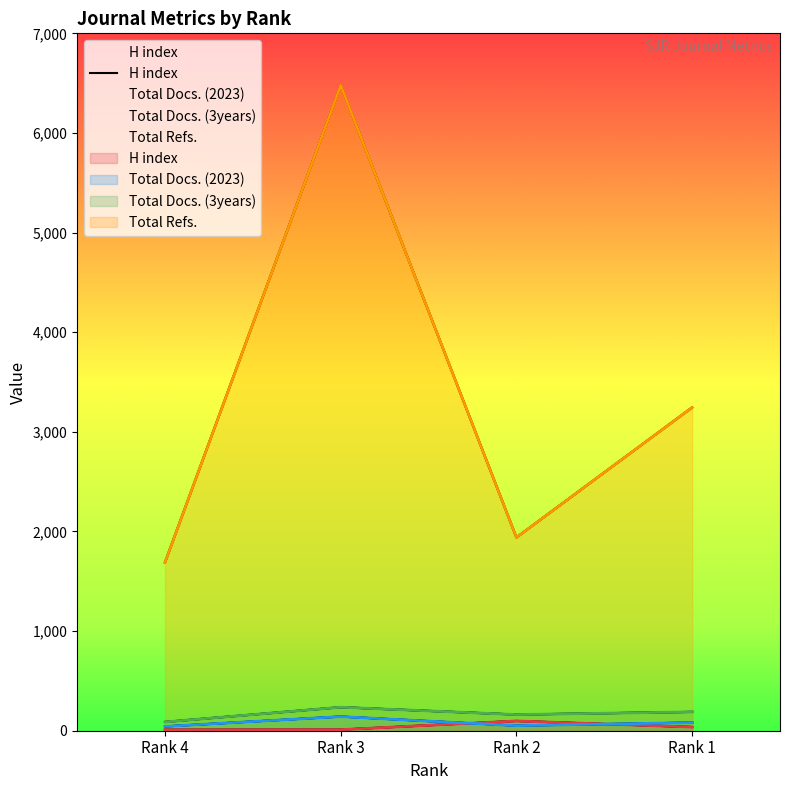

Rank the series at Rank 2 from lowest to highest value.

Total Docs. (2023), H index, Total Docs. (3years), Total Refs.